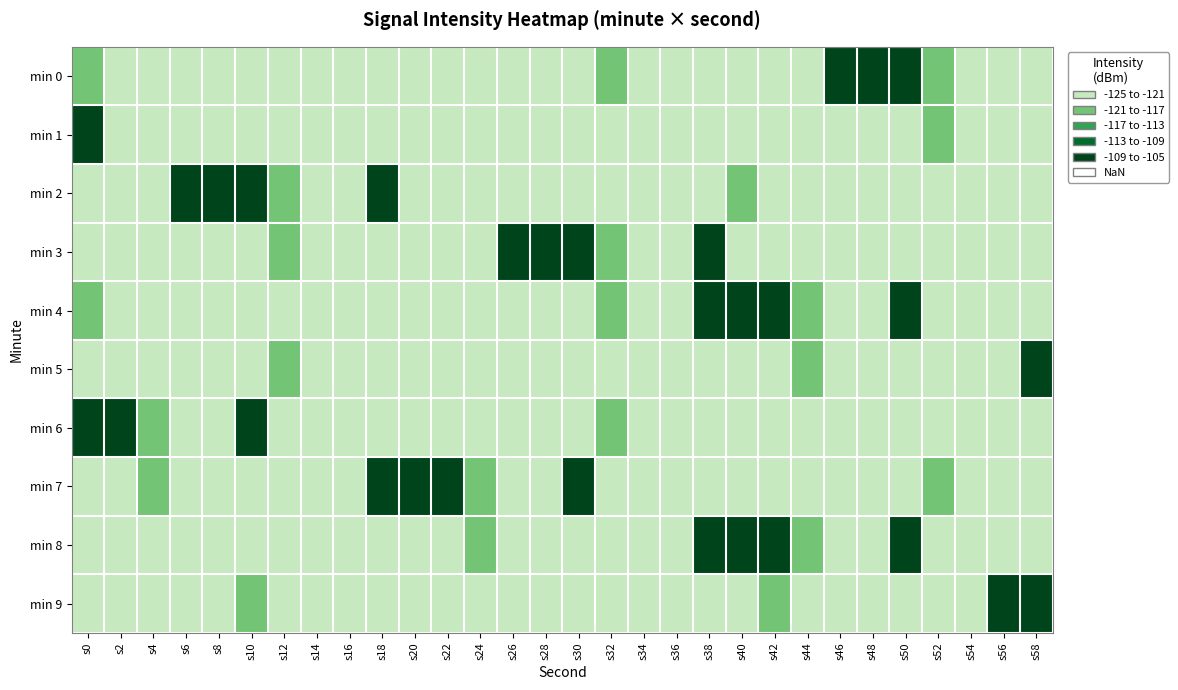

Reading left to right, list all the values displayed in this chart.

min 0: s0=-120.6	s2=-122.3	s4=-123.7	s6=-124.1	s8=-122.1	s10=-122.5	s12=-122.3	s14=-124.6	s16=-121.3	s18=-122.6	s20=-122.9	s22=-122.3	s24=-121.3	s26=-123.6	s28=-124.8	s30=-121.5	s32=-119.4	s34=-121.7	s36=-121.4	s38=-124.3	s40=-122.4	s42=-121.4	s44=-121.5	s46=-106.2	s48=-107.2	s50=-107.2	s52=-120.1	s54=-123.5	s56=-123.2	s58=-124.6
min 1: s0=-106.3	s2=-123.0	s4=-122.0	s6=-123.5	s8=-122.7	s10=-121.0	s12=-121.1	s14=-123.5	s16=-123.0	s18=-123.8	s20=-121.5	s22=-122.3	s24=-123.7	s26=-124.1	s28=-122.1	s30=-122.5	s32=-122.3	s34=-124.6	s36=-121.3	s38=-122.6	s40=-122.9	s42=-122.3	s44=-121.3	s46=-123.6	s48=-124.8	s50=-121.5	s52=-119.4	s54=-121.7	s56=-121.4	s58=-124.3
min 2: s0=-122.4	s2=-121.4	s4=-121.5	s6=-106.2	s8=-107.2	s10=-107.2	s12=-120.1	s14=-123.5	s16=-123.2	s18=-106.3	s20=-123.0	s22=-122.0	s24=-123.5	s26=-122.7	s28=-121.0	s30=-121.1	s32=-123.5	s34=-123.0	s36=-123.8	s38=-121.5	s40=-120.6	s42=-122.3	s44=-123.7	s46=-124.1	s48=-122.1	s50=-122.5	s52=-122.3	s54=-124.6	s56=-121.3	s58=-122.6
min 3: s0=-122.9	s2=-122.3	s4=-121.3	s6=-123.6	s8=-124.8	s10=-121.5	s12=-119.4	s14=-121.7	s16=-121.4	s18=-124.3	s20=-122.4	s22=-121.4	s24=-121.5	s26=-106.2	s28=-107.2	s30=-107.2	s32=-120.1	s34=-123.5	s36=-123.2	s38=-106.3	s40=-123.0	s42=-122.0	s44=-123.5	s46=-122.7	s48=-121.0	s50=-121.1	s52=-123.5	s54=-123.0	s56=-123.8	s58=-121.5
min 4: s0=-120.6	s2=-122.3	s4=-123.7	s6=-124.1	s8=-122.1	s10=-122.5	s12=-122.3	s14=-124.6	s16=-121.3	s18=-122.6	s20=-122.9	s22=-122.3	s24=-121.3	s26=-123.6	s28=-124.8	s30=-121.5	s32=-119.4	s34=-121.7	s36=-121.4	s38=-106.2	s40=-107.2	s42=-107.2	s44=-120.1	s46=-123.5	s48=-123.2	s50=-106.3	s52=-123.0	s54=-122.0	s56=-123.5	s58=-122.7
min 5: s0=-121.0	s2=-121.1	s4=-123.5	s6=-123.0	s8=-123.8	s10=-121.5	s12=-120.6	s14=-122.3	s16=-123.7	s18=-124.1	s20=-122.1	s22=-122.5	s24=-122.3	s26=-124.6	s28=-121.3	s30=-122.6	s32=-122.9	s34=-122.3	s36=-121.3	s38=-123.6	s40=-124.8	s42=-121.5	s44=-119.4	s46=-121.7	s48=-121.4	s50=-124.3	s52=-122.4	s54=-121.4	s56=-121.5	s58=-106.2
min 6: s0=-107.2	s2=-107.2	s4=-120.1	s6=-123.5	s8=-123.2	s10=-106.3	s12=-123.0	s14=-122.0	s16=-123.5	s18=-122.7	s20=-121.0	s22=-121.1	s24=-123.5	s26=-123.0	s28=-123.8	s30=-121.5	s32=-120.6	s34=-122.3	s36=-123.7	s38=-124.1	s40=-122.1	s42=-122.5	s44=-122.3	s46=-124.6	s48=-121.3	s50=-122.6	s52=-122.9	s54=-122.3	s56=-121.3	s58=-123.6
min 7: s0=-124.8	s2=-121.5	s4=-119.4	s6=-121.7	s8=-121.4	s10=-124.3	s12=-122.4	s14=-121.4	s16=-121.5	s18=-106.2	s20=-107.2	s22=-107.2	s24=-120.1	s26=-123.5	s28=-123.2	s30=-106.3	s32=-123.0	s34=-122.0	s36=-123.5	s38=-122.7	s40=-121.0	s42=-121.1	s44=-123.5	s46=-123.0	s48=-123.8	s50=-121.5	s52=-120.6	s54=-122.3	s56=-123.7	s58=-124.1
min 8: s0=-122.1	s2=-122.5	s4=-122.3	s6=-124.6	s8=-121.3	s10=-122.6	s12=-122.9	s14=-122.3	s16=-121.3	s18=-123.6	s20=-124.8	s22=-121.5	s24=-119.4	s26=-121.7	s28=-121.4	s30=-124.3	s32=-122.4	s34=-121.4	s36=-121.5	s38=-106.2	s40=-107.2	s42=-107.2	s44=-120.1	s46=-123.5	s48=-123.2	s50=-106.3	s52=-123.0	s54=-122.0	s56=-123.5	s58=-122.7
min 9: s0=-121.0	s2=-121.1	s4=-123.5	s6=-123.0	s8=-123.8	s10=-120.6	s12=-122.3	s14=-123.7	s16=-124.1	s18=-122.1	s20=-122.5	s22=-122.3	s24=-124.6	s26=-121.3	s28=-122.6	s30=-122.9	s32=-122.3	s34=-121.3	s36=-123.6	s38=-124.8	s40=-121.5	s42=-119.4	s44=-121.7	s46=-121.4	s48=-124.3	s50=-122.4	s52=-121.4	s54=-121.5	s56=-106.2	s58=-107.2